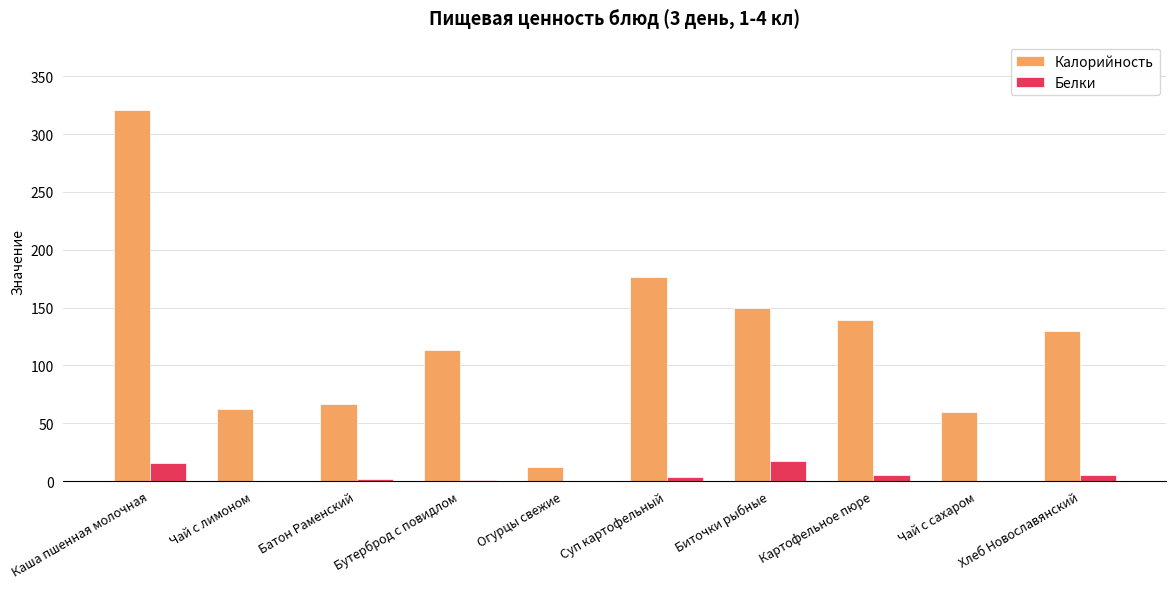

What is the maximum value shown in the chart?

321.0